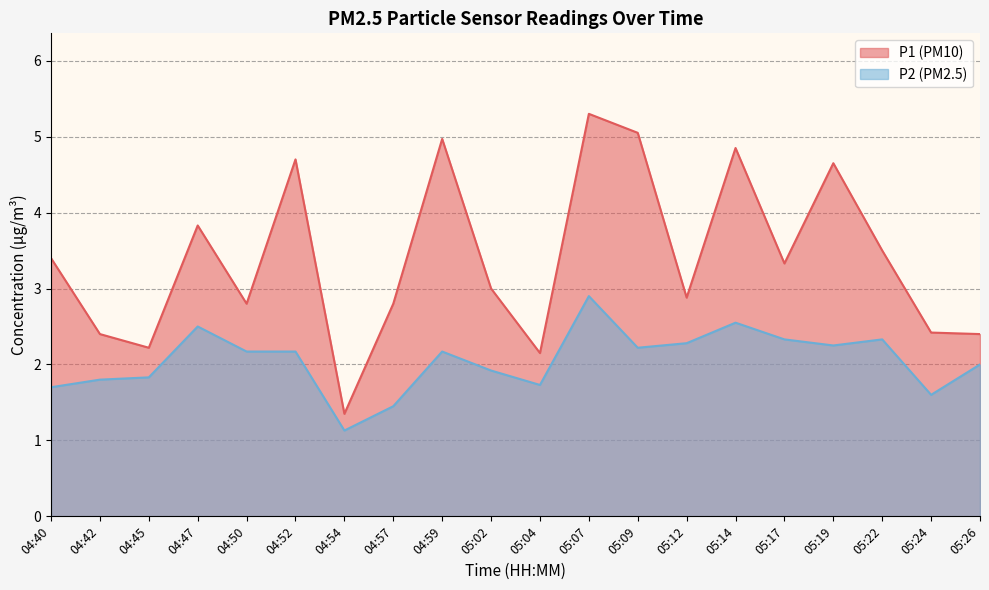

What is the average value of the P1 series?

3.4